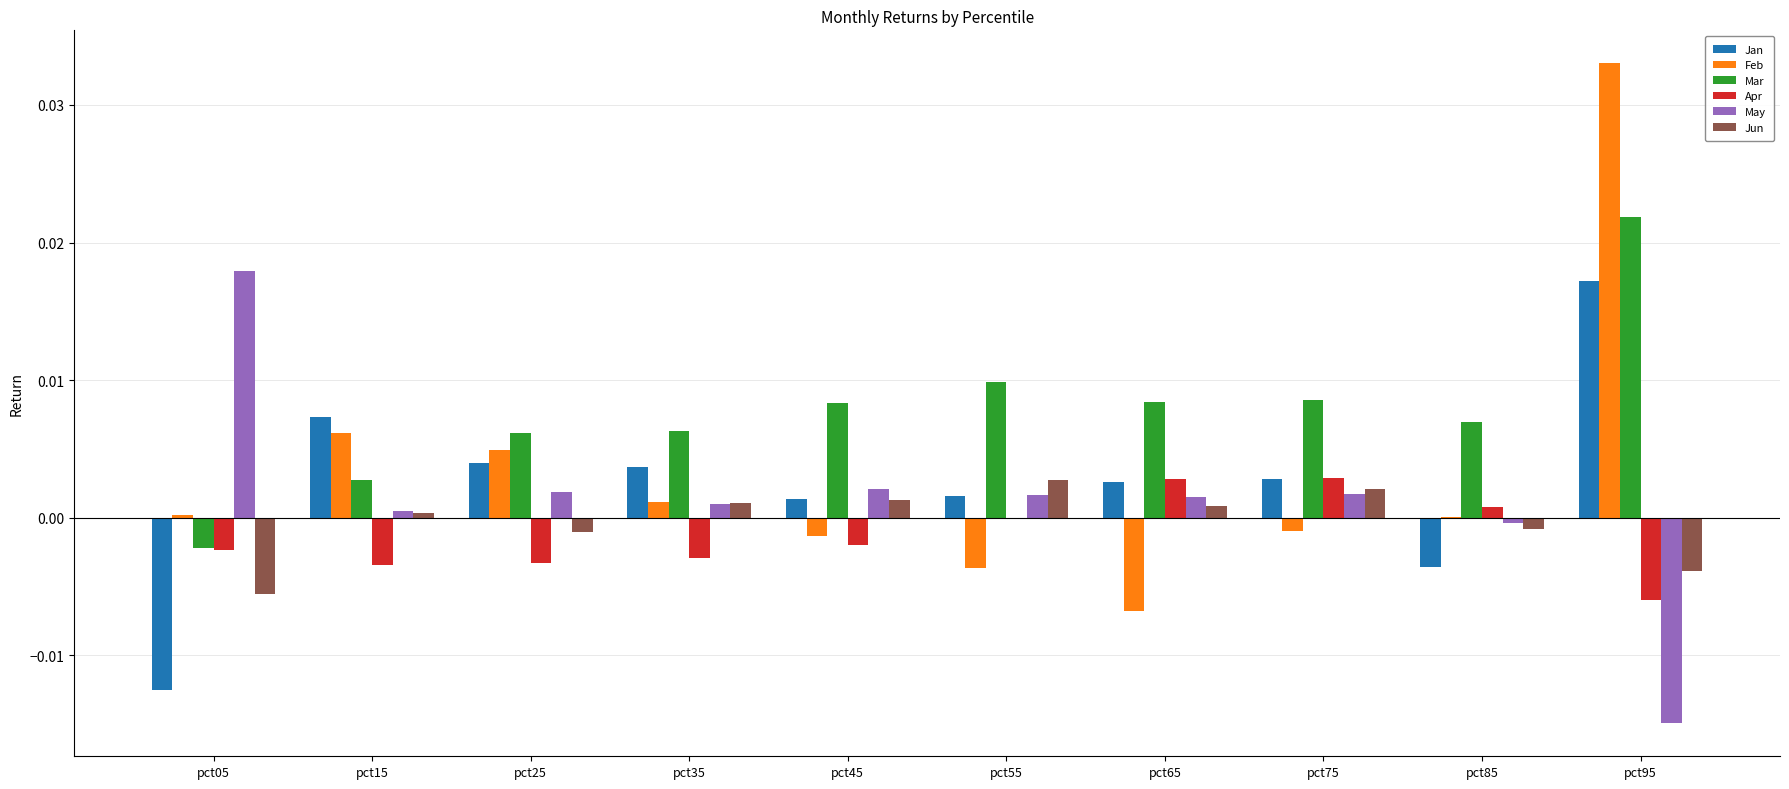

Which series has the largest range (max minus min)?

Feb